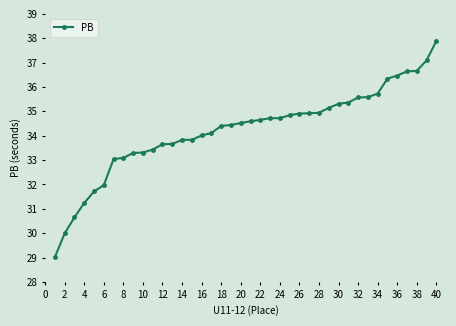

What is the value of the 21st point from the left?

34.6